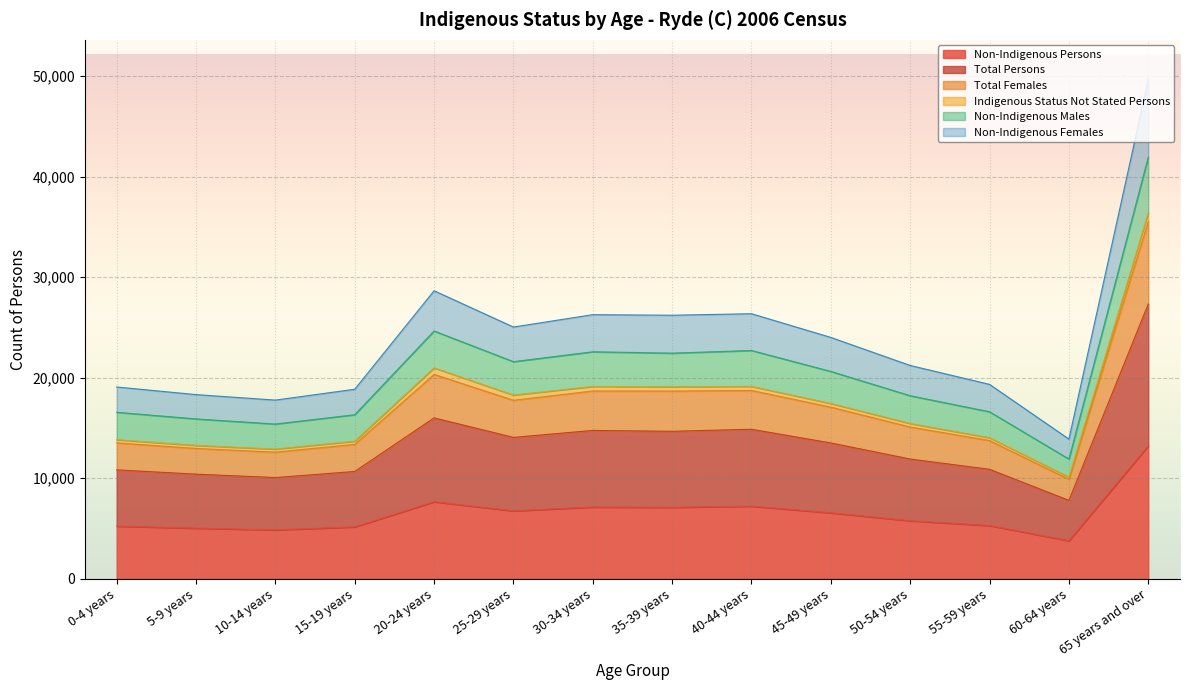

Between 0-4 years and 60-64 years, which is larger?

0-4 years